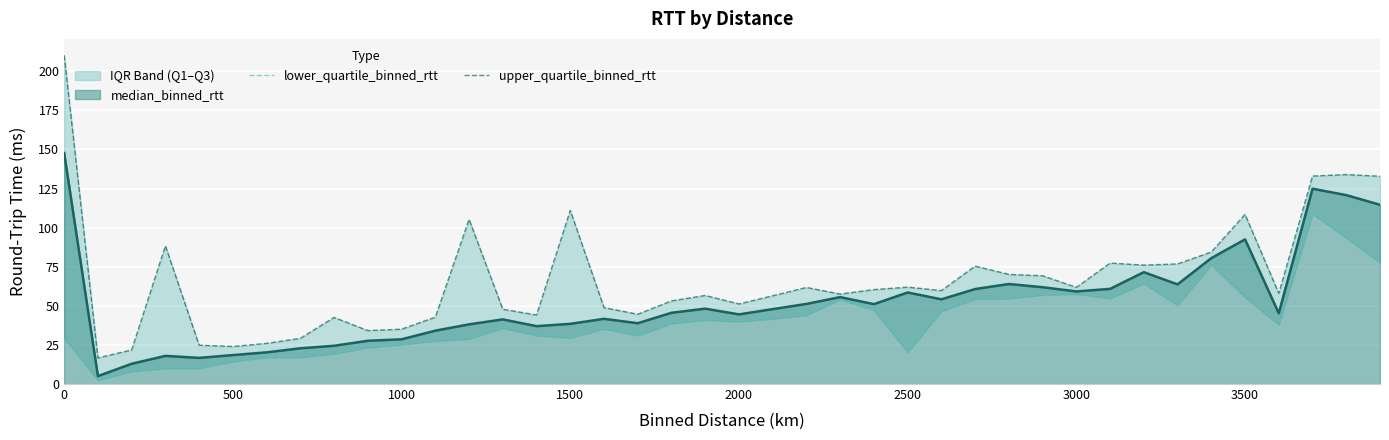

What is the highest value of the median_binned_rtt series?

147.7